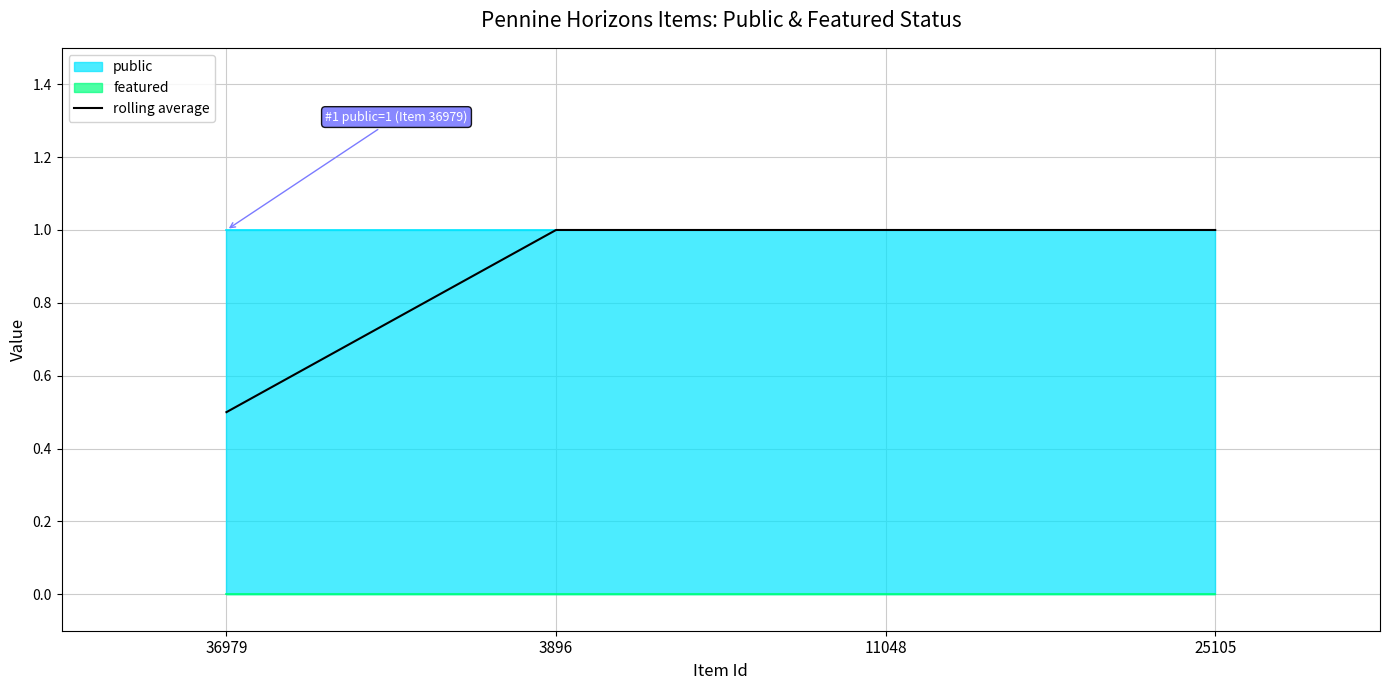

What is the lowest value of the rolling average series?

0.5